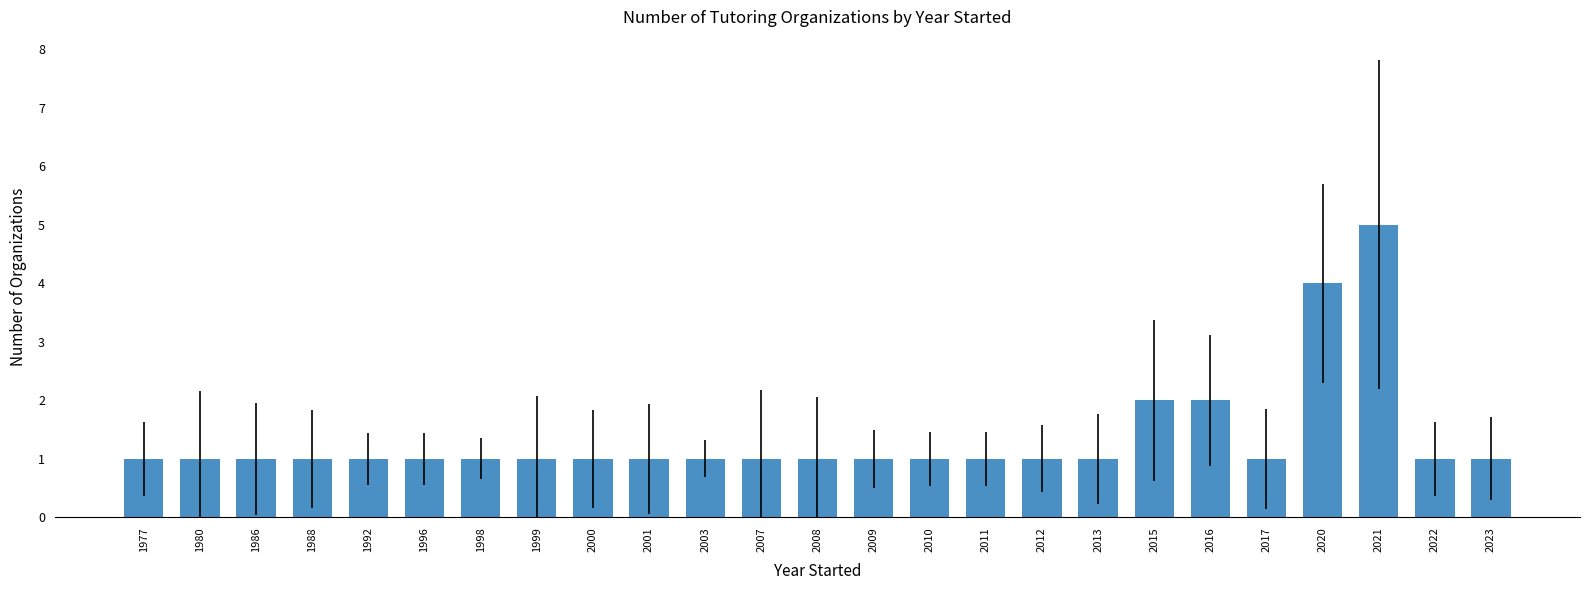

What is the difference between the second highest and second lowest values?

3